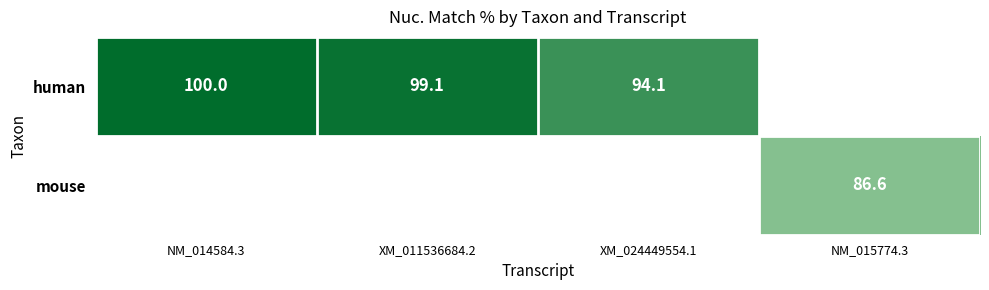

The value of human at NM_014584.3 is 38.5. True or false?

False